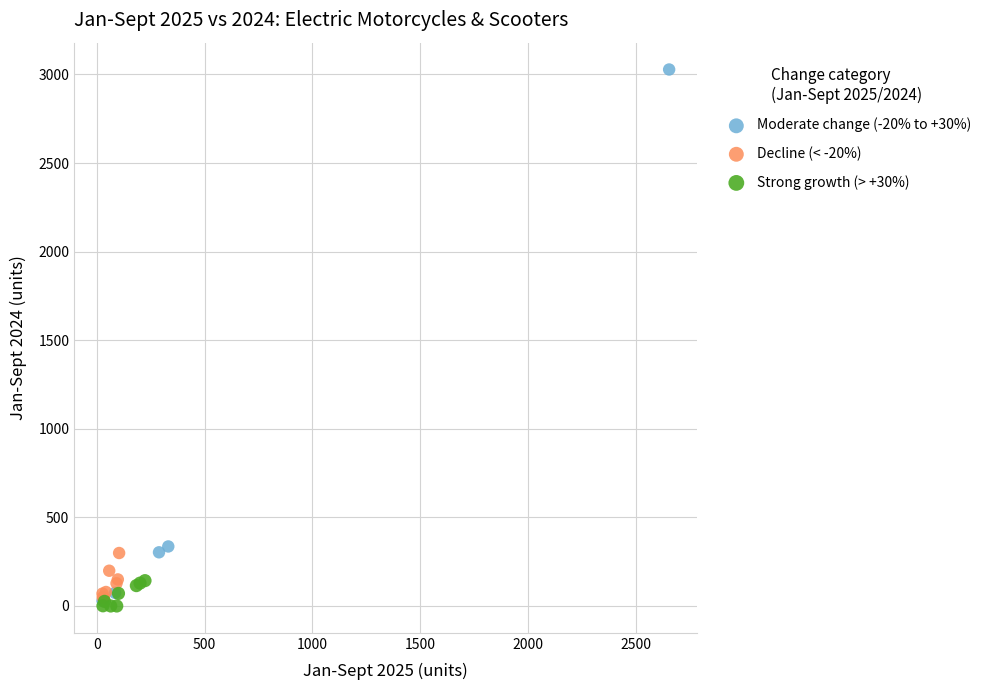

Which series reaches the maximum Y coordinate?

Moderate change (-20% to +30%)